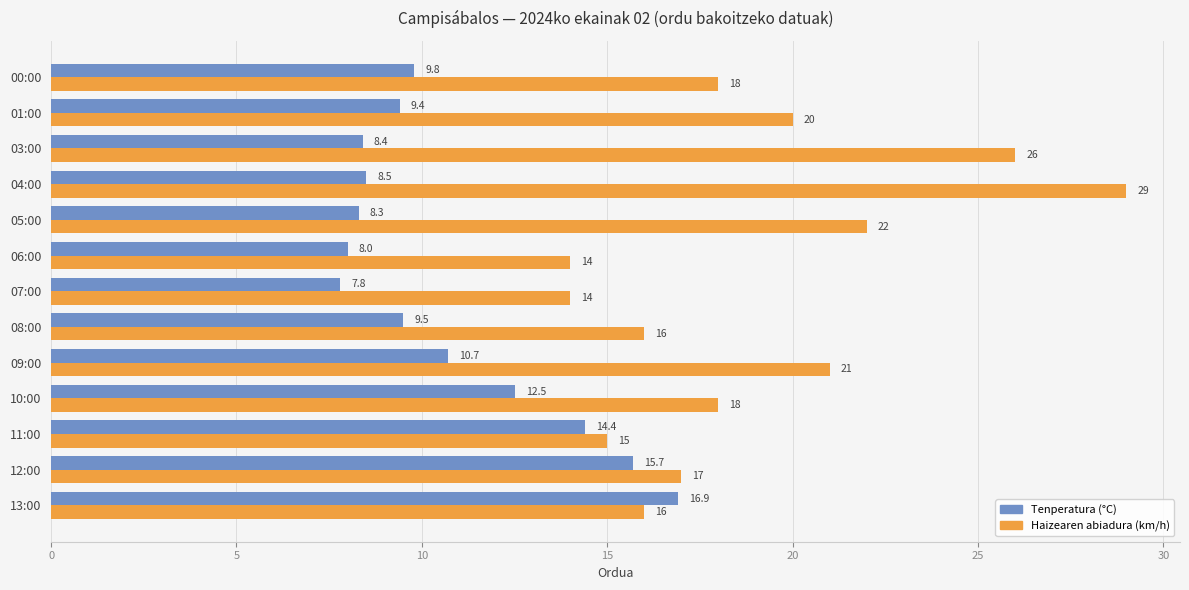

Which series has the largest range (max minus min)?

Haizearen abiadura (km/h)